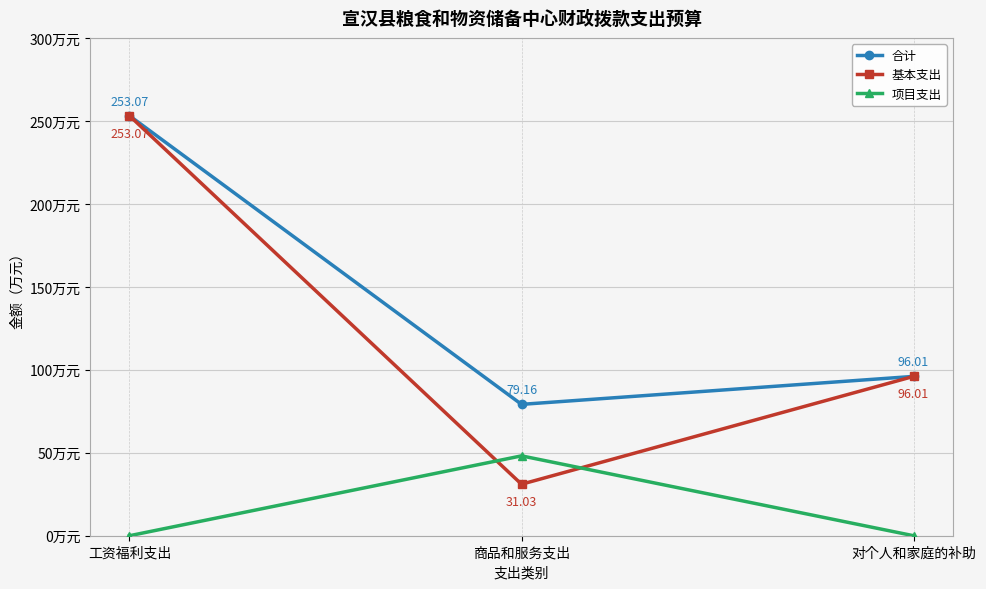

At which category is the sum across all series the highest?

工资福利支出